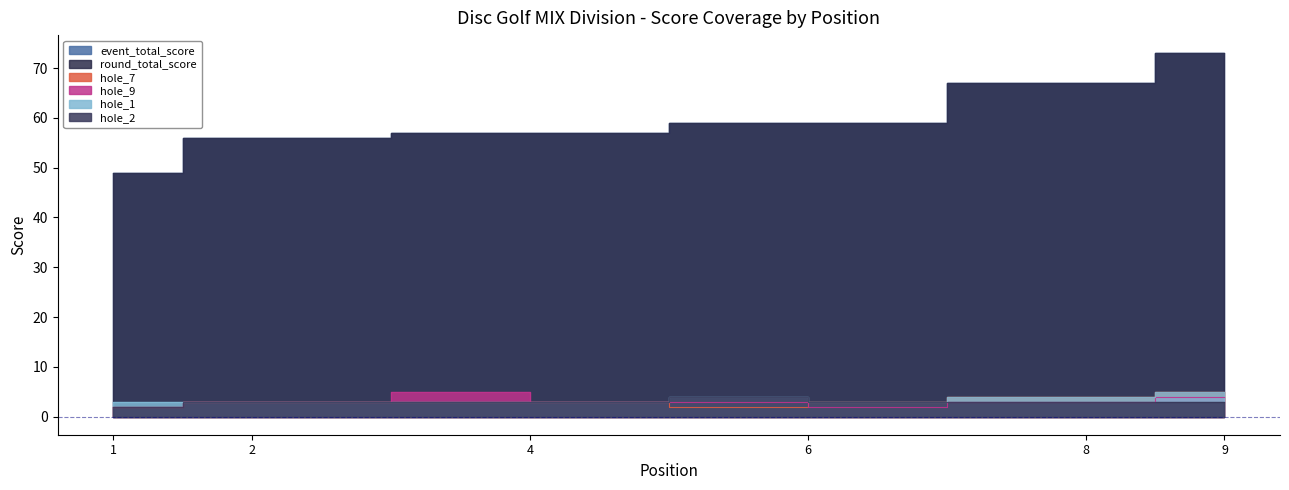

True or false: hole_2 and round_total_score intersect in this chart.

False